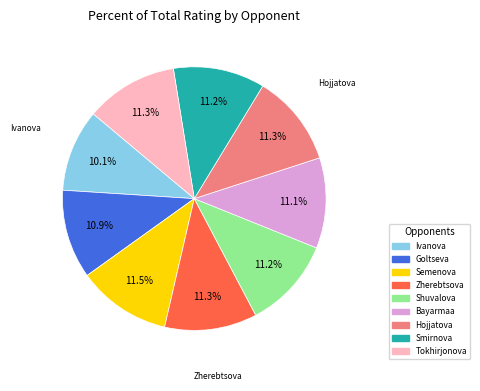

Approximately how many times larger is the value at Ivanova compared to Goltseva?

0.9